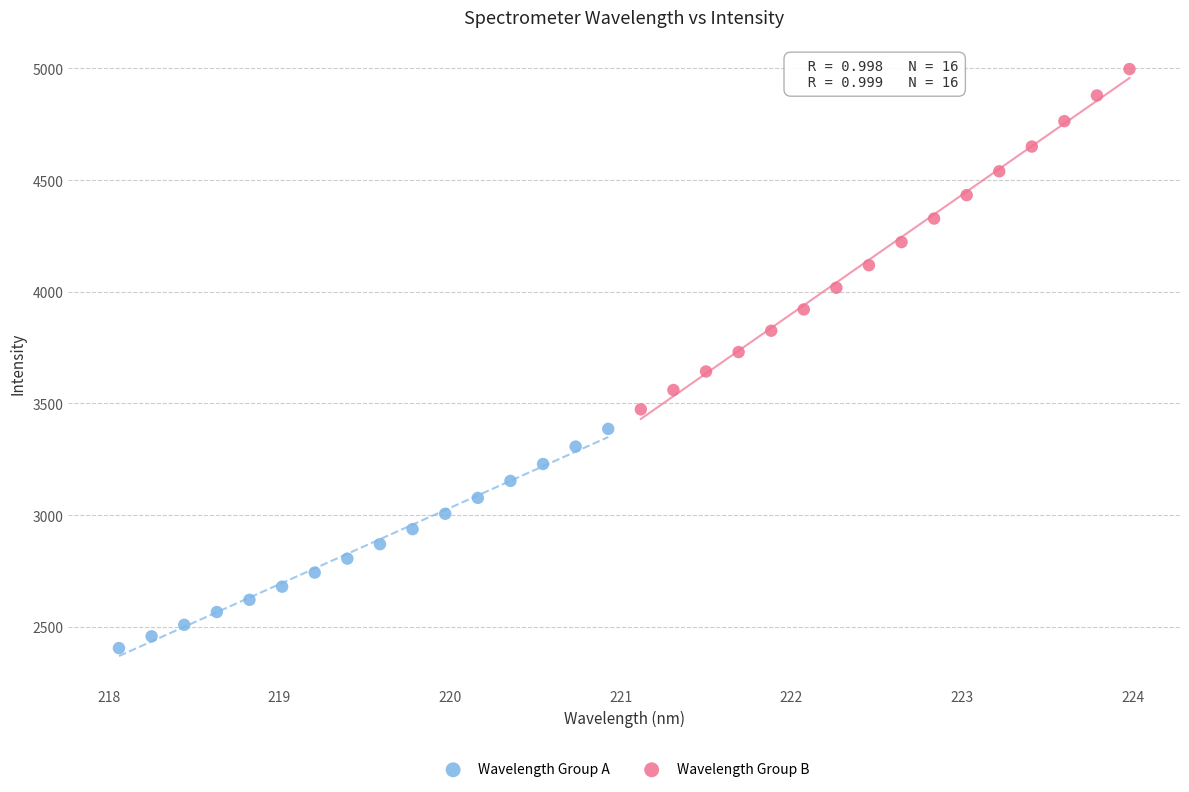

What are all the series names shown in the legend?

Wavelength Group A, Wavelength Group B